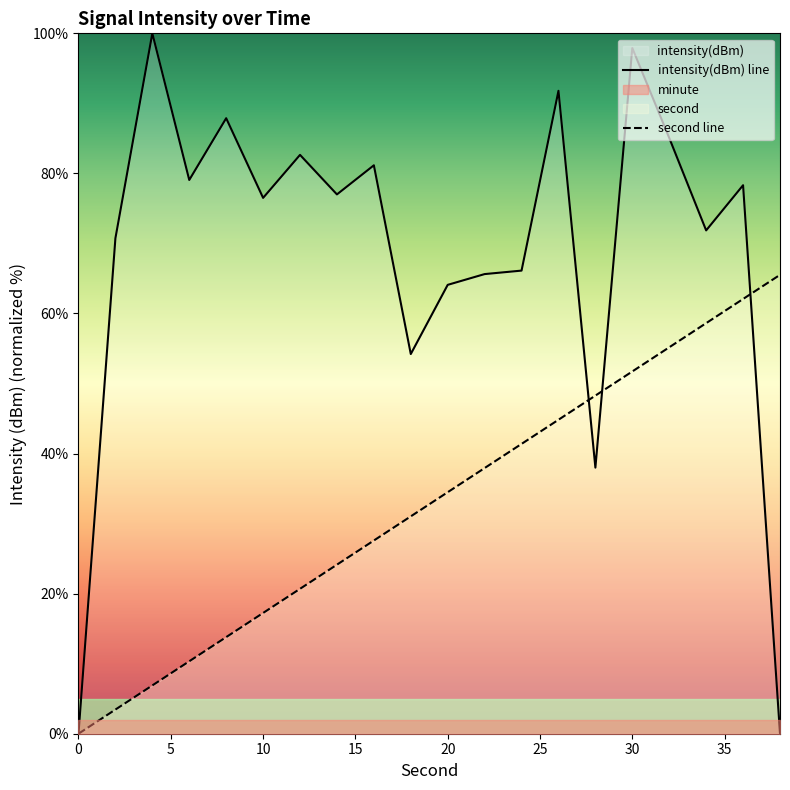

Reading left to right, transcribe all the data shown in this chart.

intensity(dBm) line: 0.0	70.7	100.0	79.1	87.9	76.5	82.6	77.0	81.2	54.2	64.1	65.6	66.1	91.8	38.0	97.9	85.1	71.9	78.3	0.0
second line: 0.0	3.4	6.9	10.3	13.8	17.2	20.7	24.1	27.6	31.0	34.5	37.9	41.4	44.8	48.3	51.7	55.2	58.6	62.1	65.5